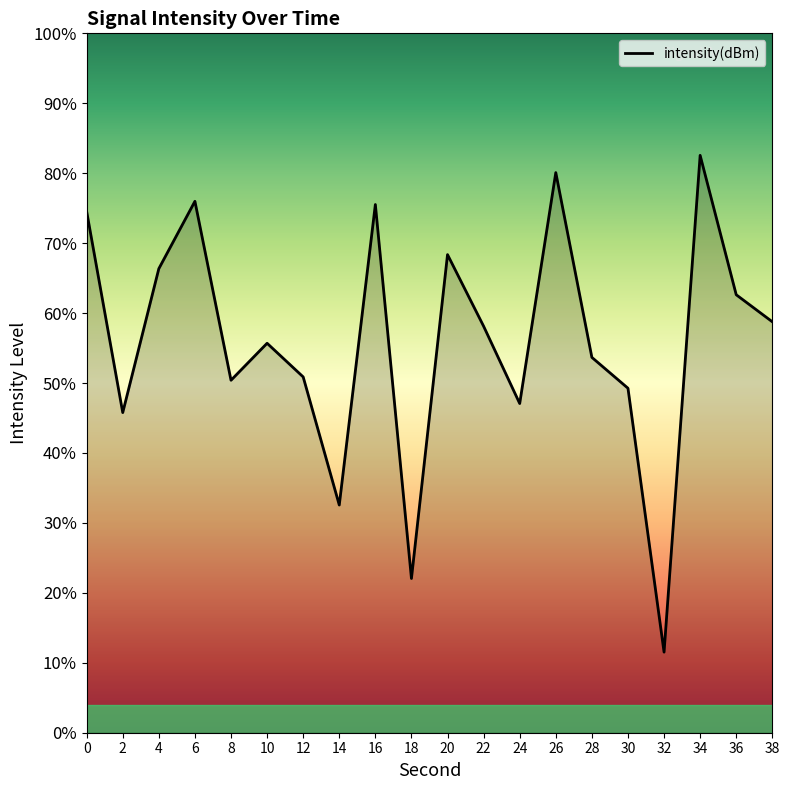

What is the value of the 3rd point from the left?

-125.1